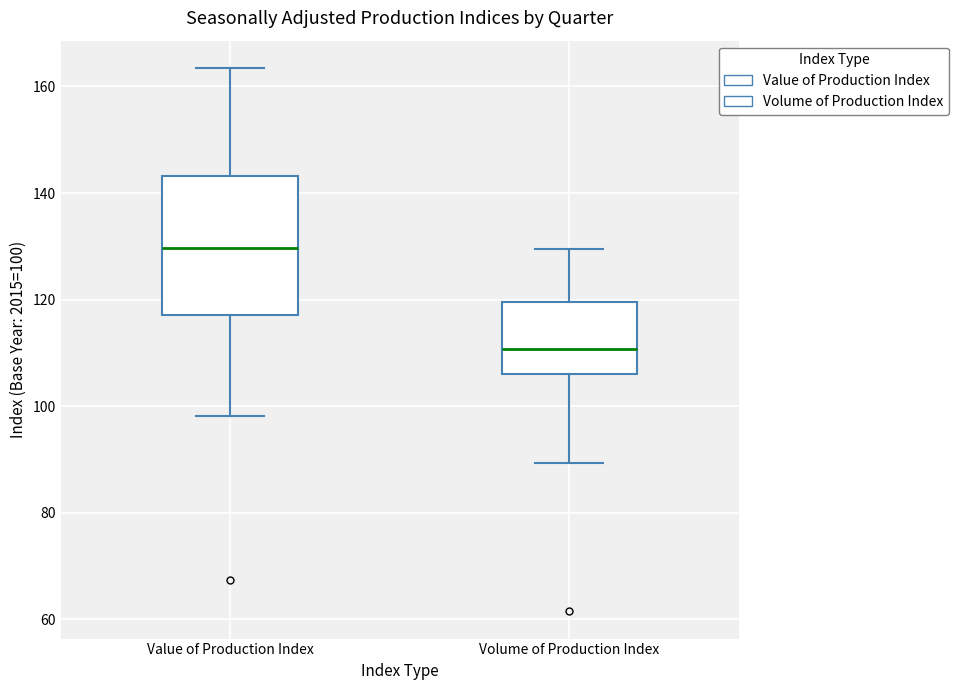

Reading left to right, read every box against the y-axis: the position of its median line, the range the box covers, and the ends of its whiskers. The values are not printed on the chart, so give them approximately, as read against the axis.

Value of Production Index: median 130, box 118 to 144, whiskers 98 to 164
Volume of Production Index: median 110, box 106 to 120, whiskers 90 to 130